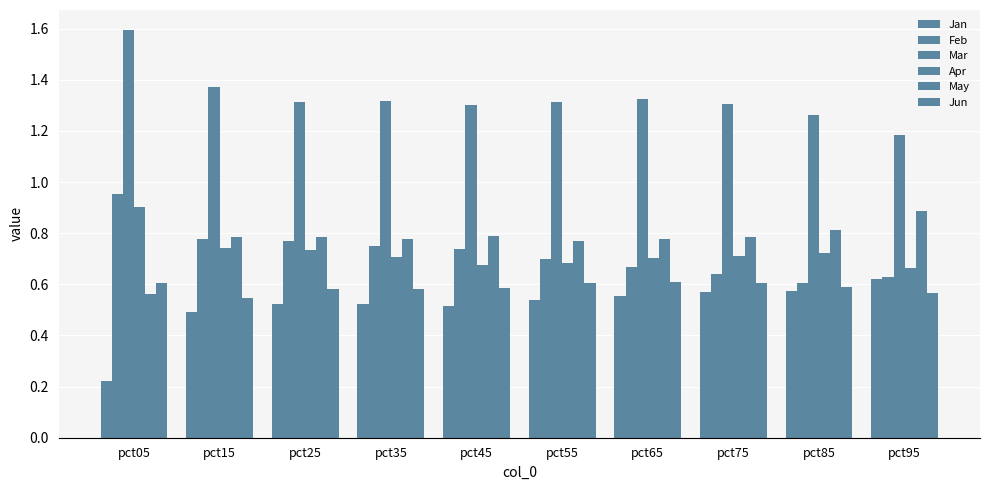

Reading right to left, transcribe all the data shown in this chart.

Jan: 0.6	0.6	0.6	0.6	0.5	0.5	0.5	0.5	0.5	0.2
Feb: 0.6	0.6	0.6	0.7	0.7	0.7	0.8	0.8	0.8	1.0
Mar: 1.2	1.3	1.3	1.3	1.3	1.3	1.3	1.3	1.4	1.6
Apr: 0.7	0.7	0.7	0.7	0.7	0.7	0.7	0.7	0.7	0.9
May: 0.9	0.8	0.8	0.8	0.8	0.8	0.8	0.8	0.8	0.6
Jun: 0.6	0.6	0.6	0.6	0.6	0.6	0.6	0.6	0.5	0.6